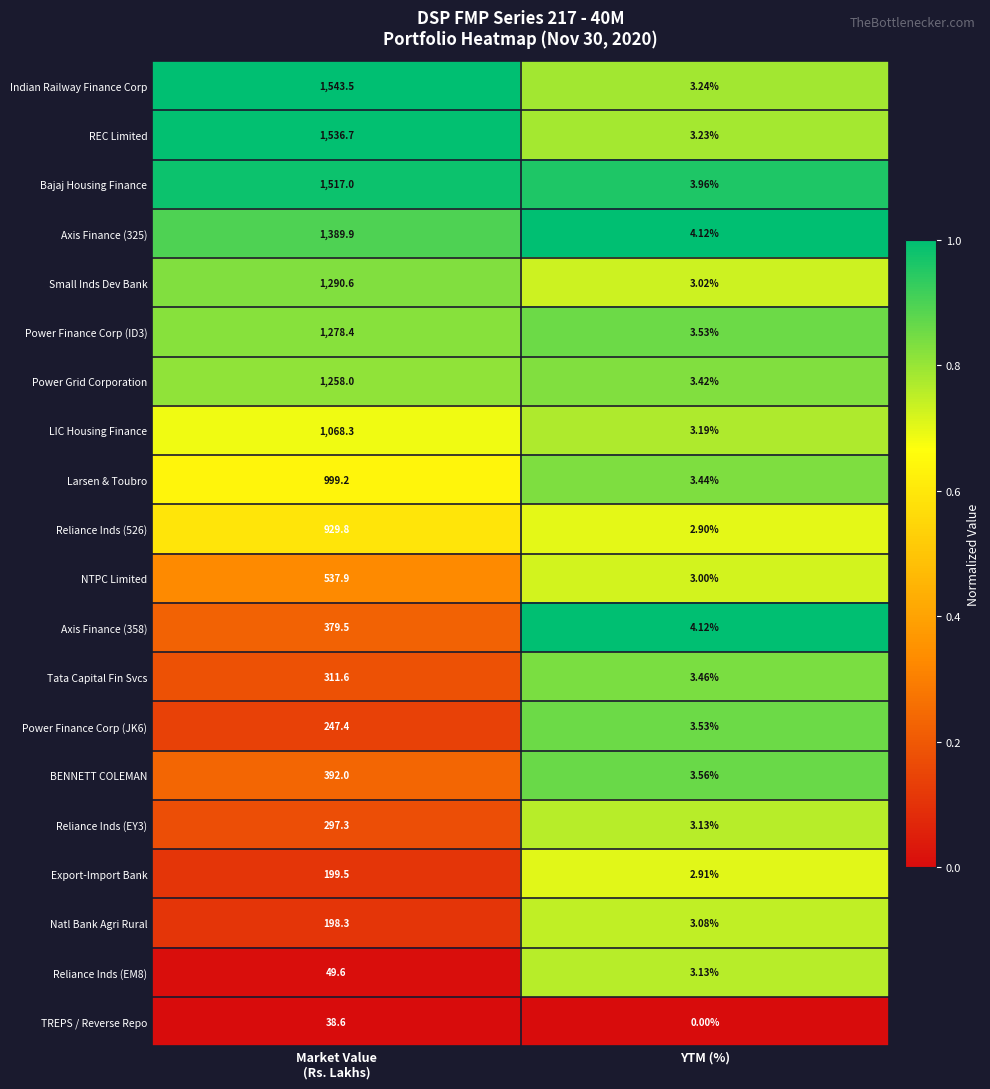

Which series has the largest total across all categories?

Indian Railway Finance Corp